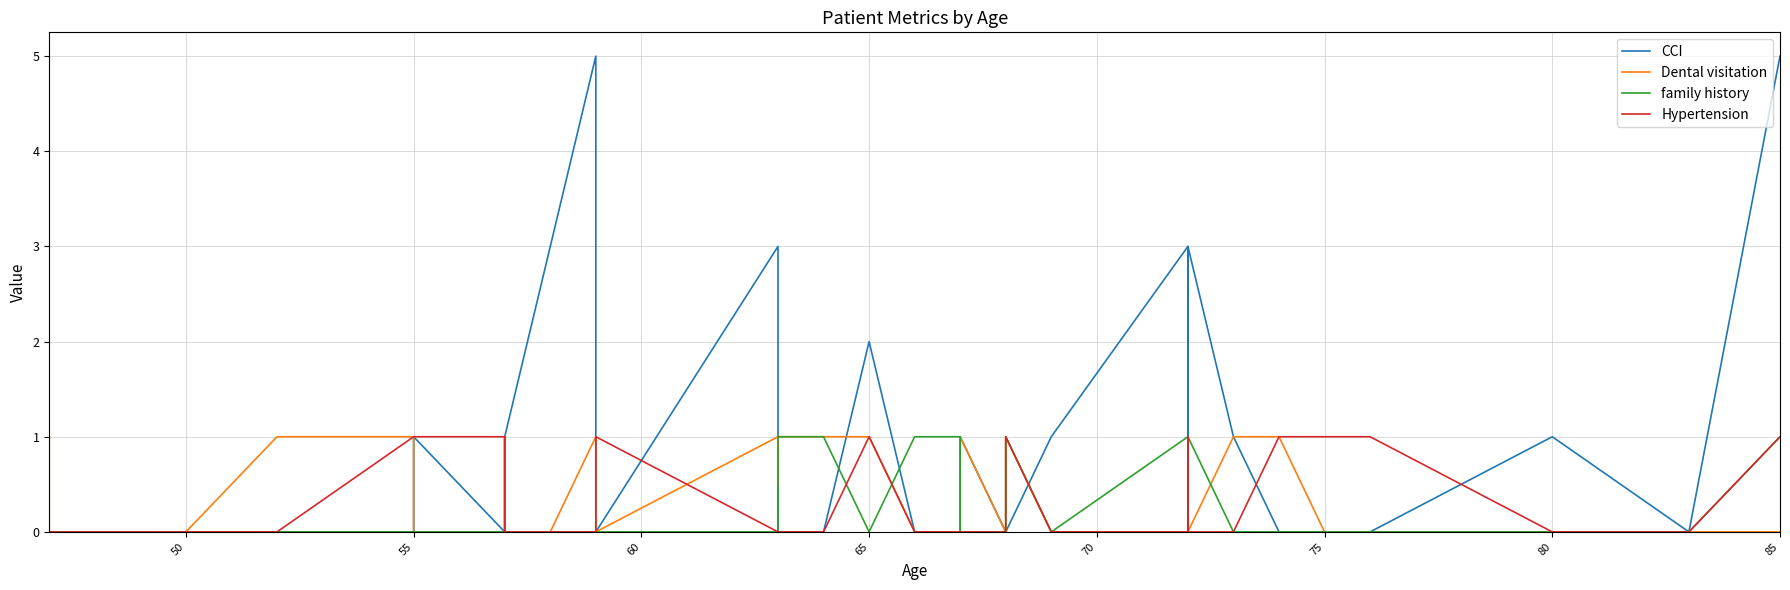

In Hypertension, how many points are higher than both neighbors (excluding endpoints)?

4